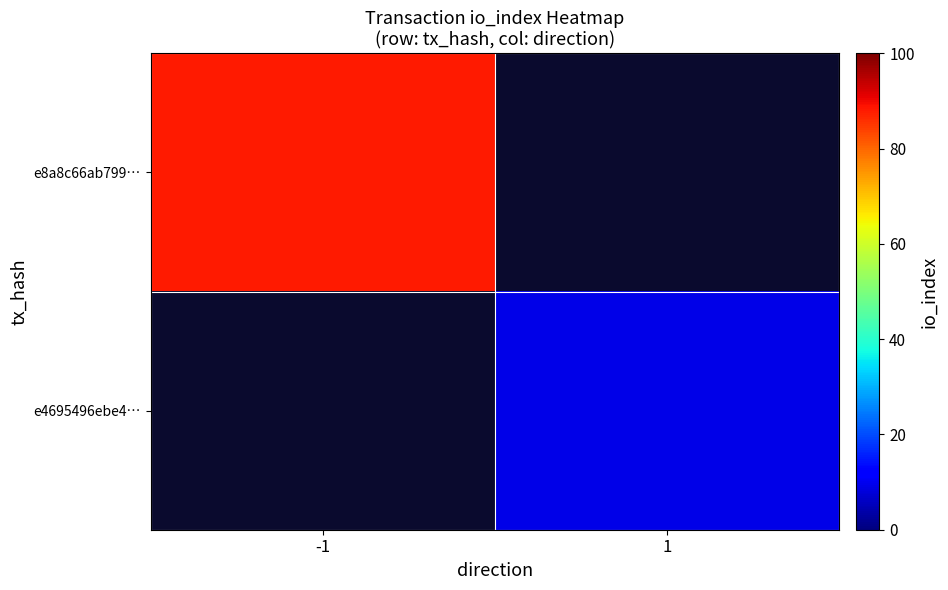

Which series has the largest range (max minus min)?

e8a8c66ab799…